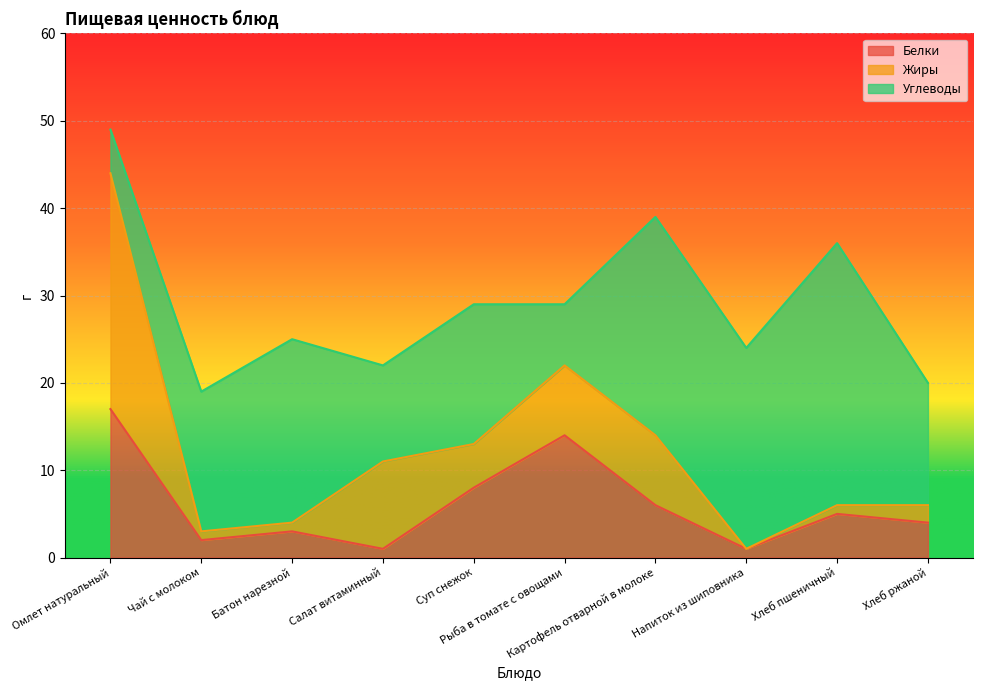

True or false: Белки has more than 0 interior local peaks.

True